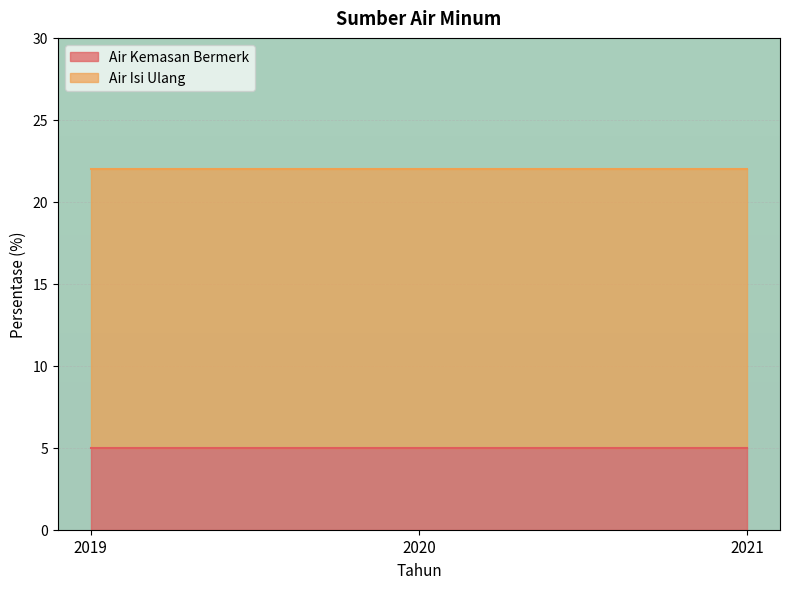

Is it true that Air Isi Ulang equals 24 at 2019?

False